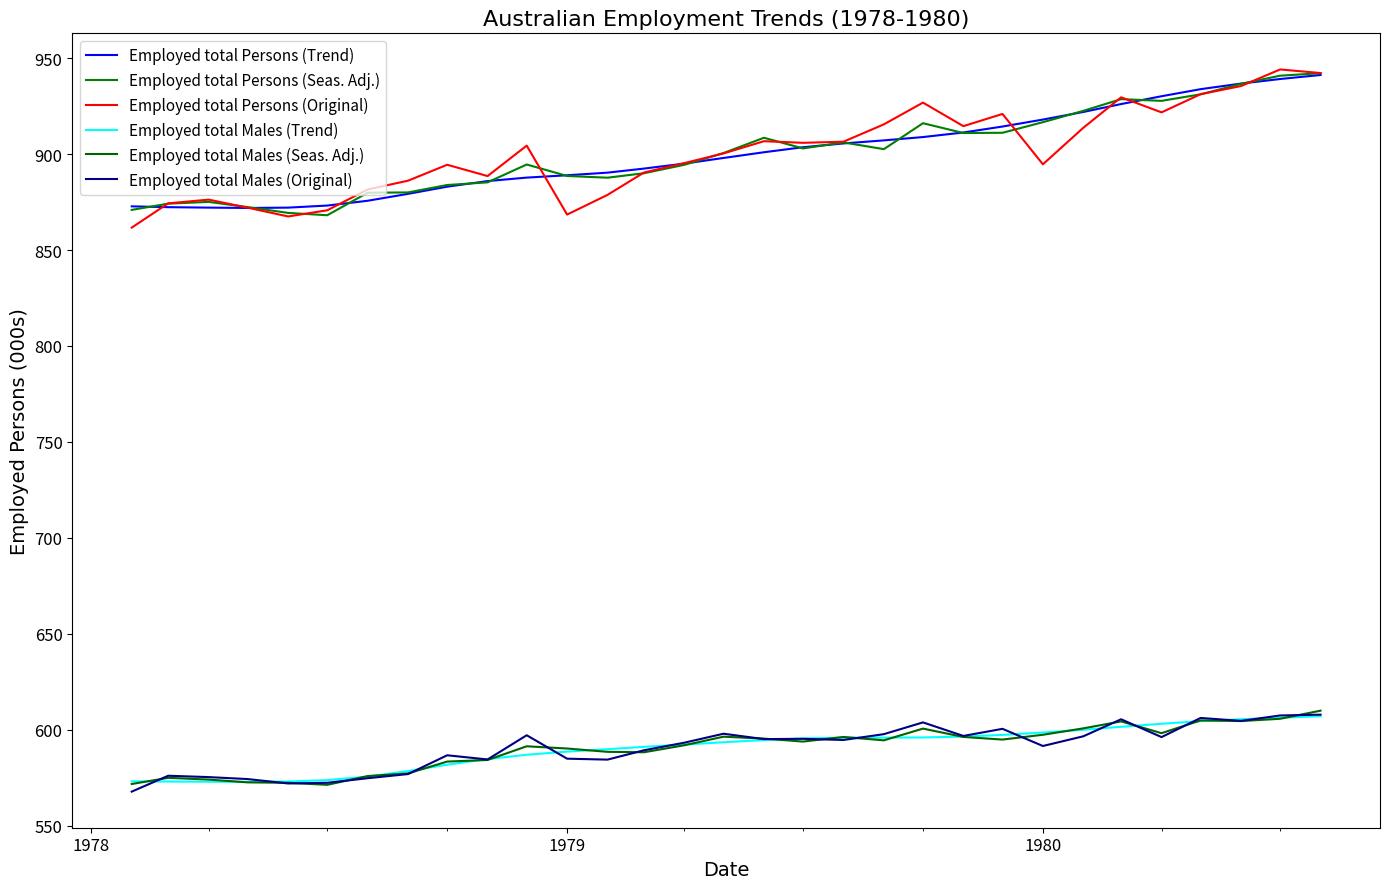

How many lines are shown in the chart?

6